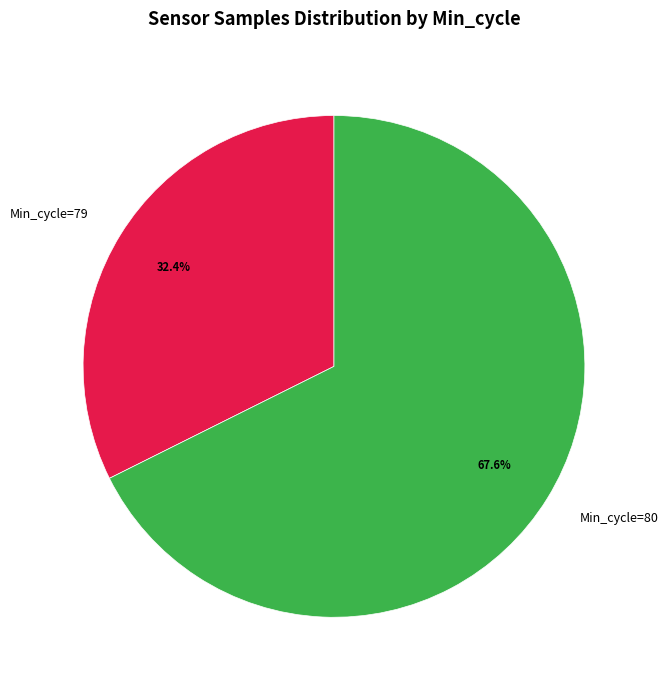

What percentage is NOT represented by Min_cycle=80?

32.4%